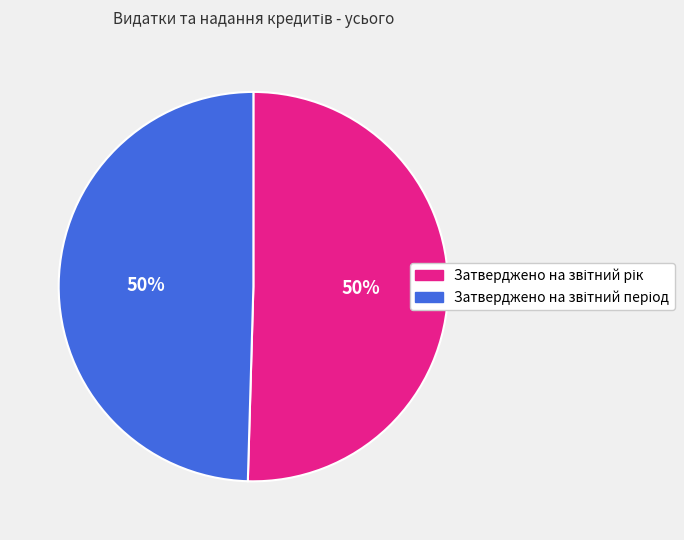

Count the number of slices in the pie.

2